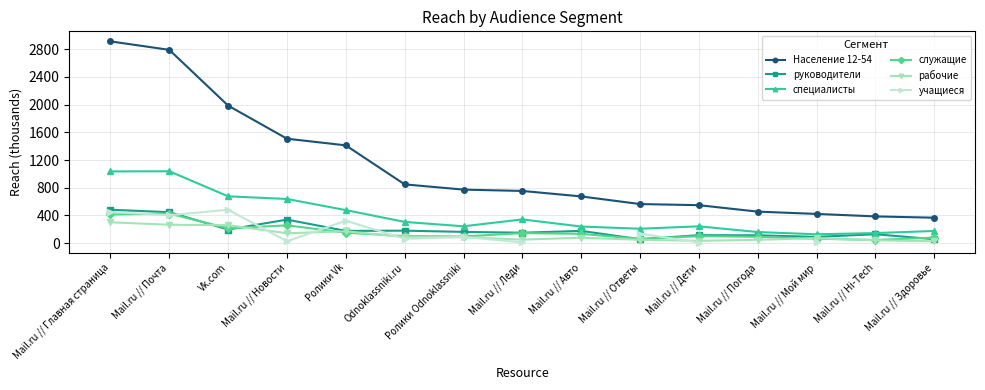

What is the minimum value shown in the chart?

8.9